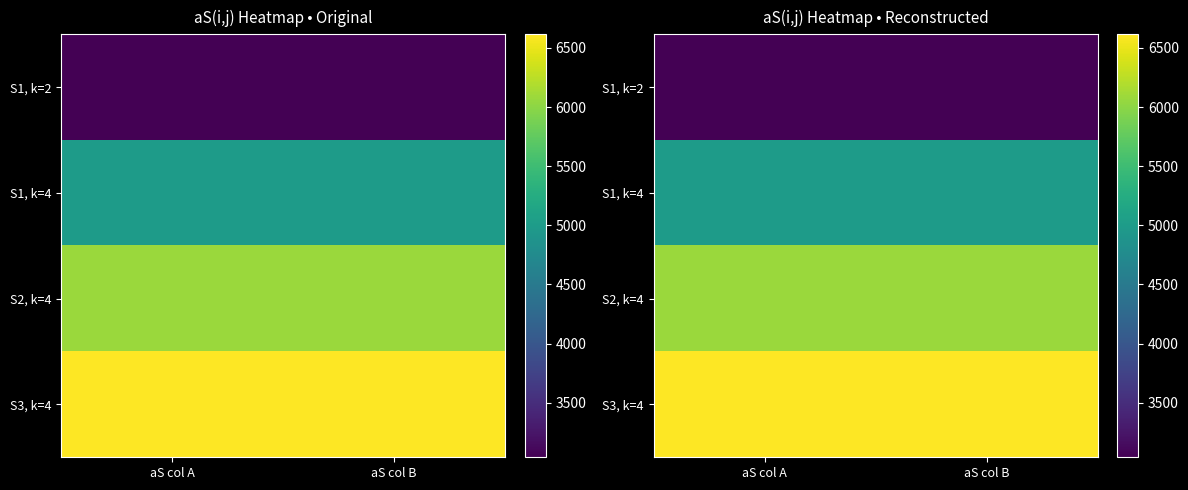

What is the total value across all series at aS col A?

20727